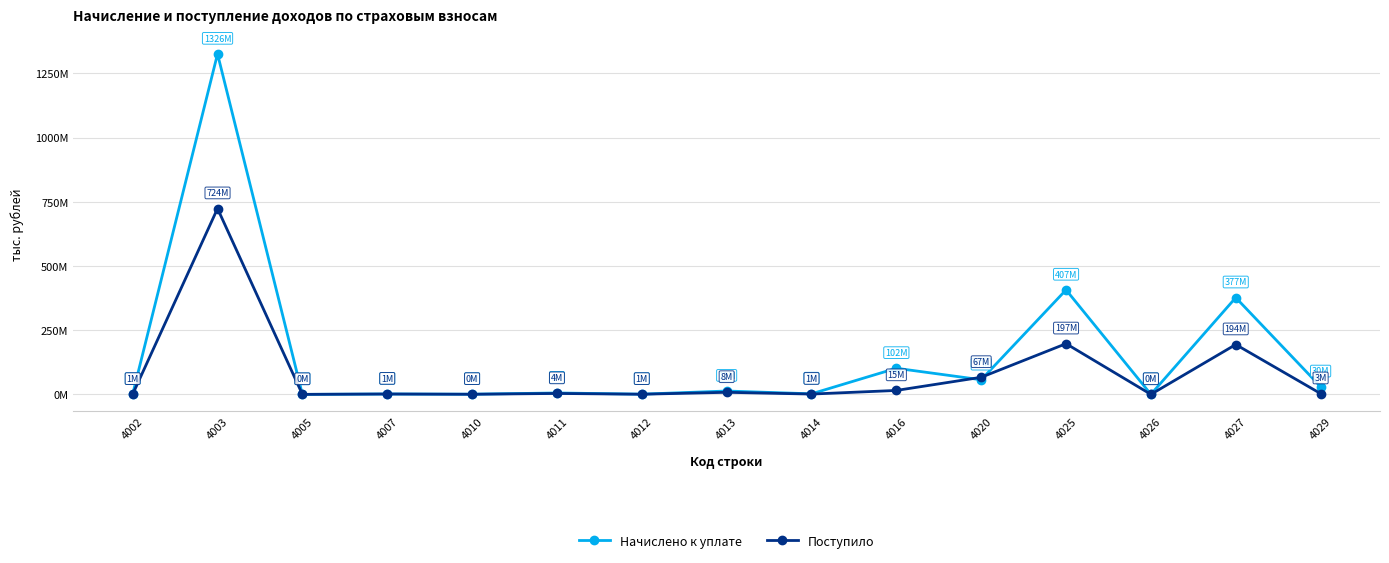

Where is the first local maximum for Поступило?

4003